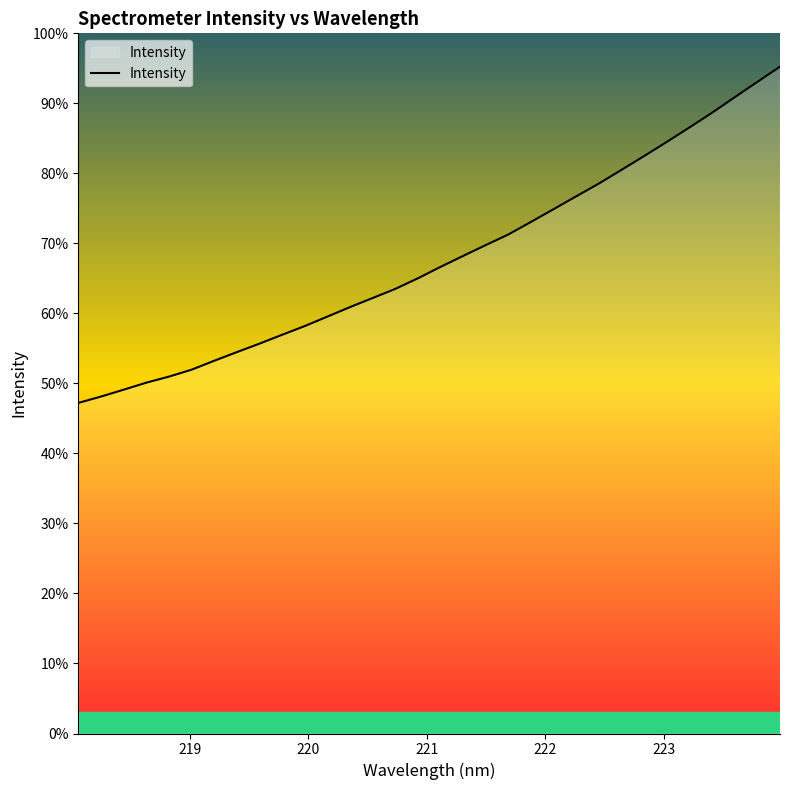

Does the chart have visible grid lines?

No